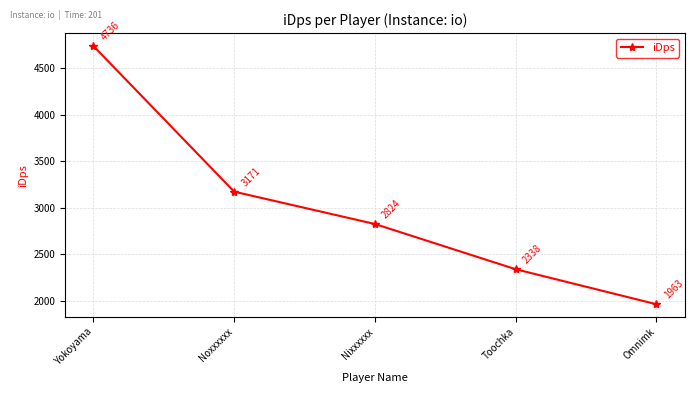

What is the label of the 3rd point from the right?

Nixxxxxx